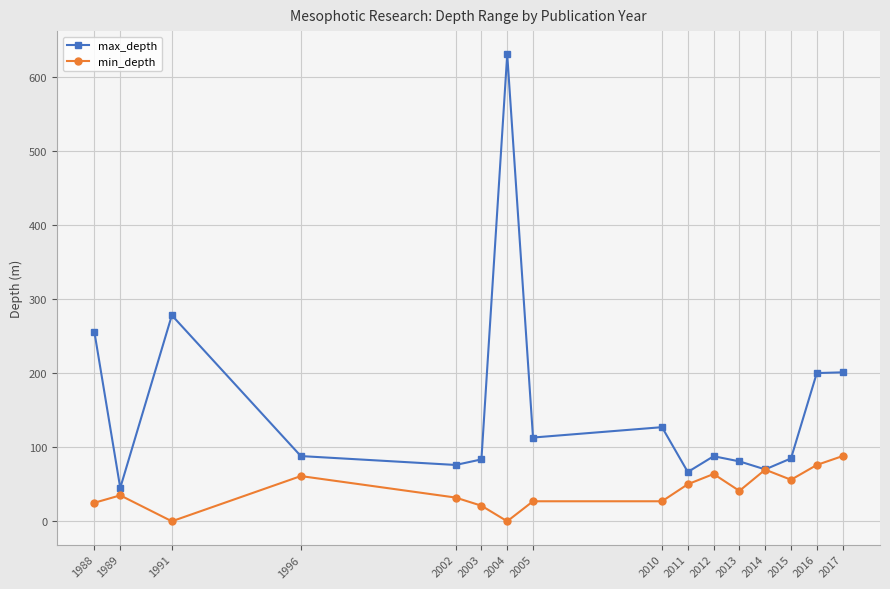

What is the difference between the maximum and minimum values in the min_depth series?

88.0